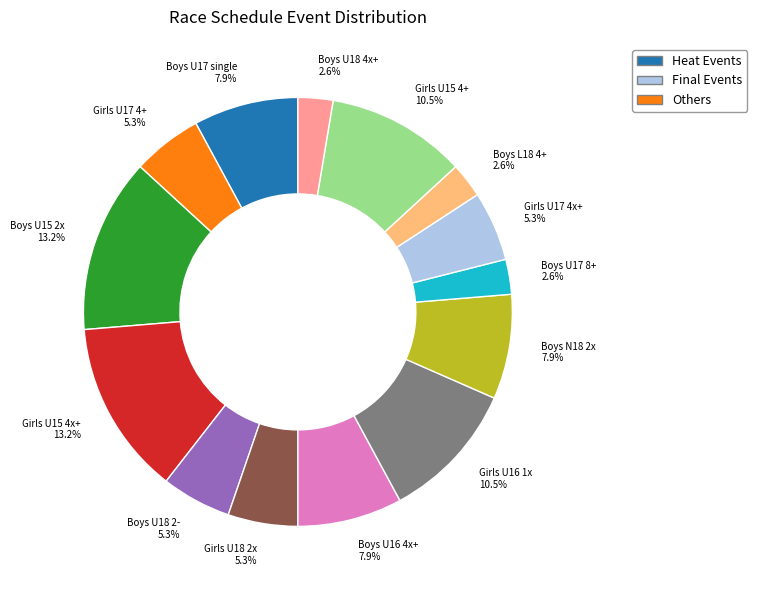

What is the ratio of the value at Girls U17 4+ to the value at Girls U16 1x?

0.5